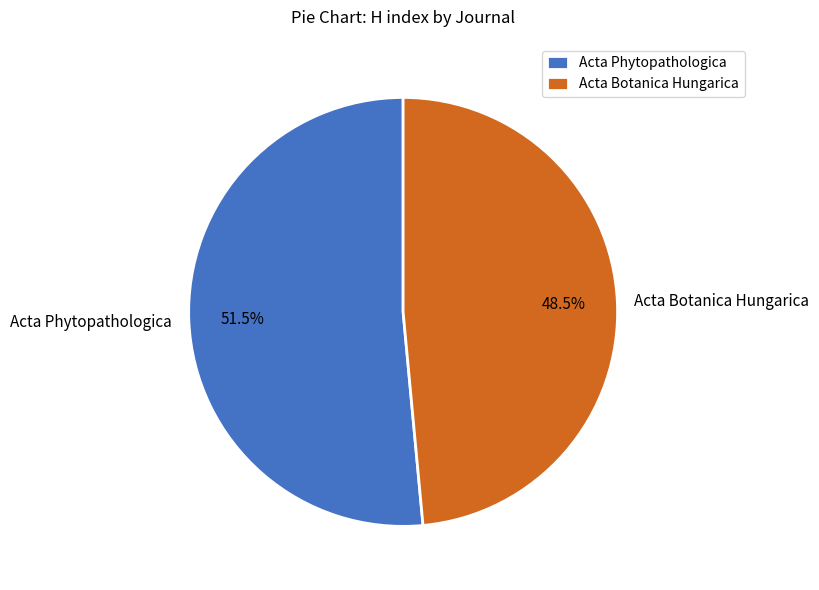

What is the ratio of the value at Acta Phytopathologica to the value at Acta Botanica Hungarica?

1.1